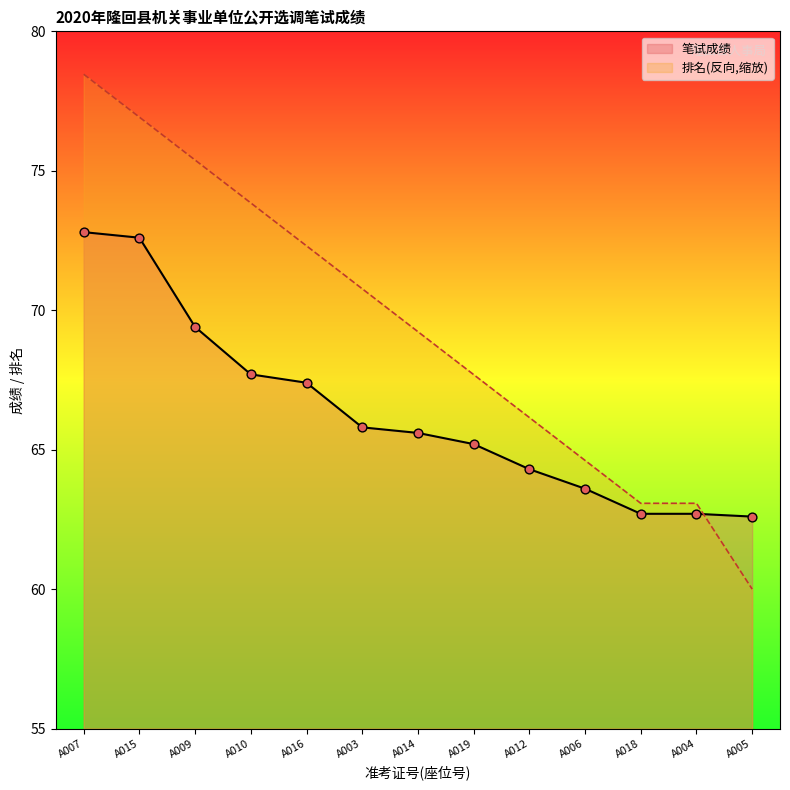

At how many categories does at least one series exceed 69?

7